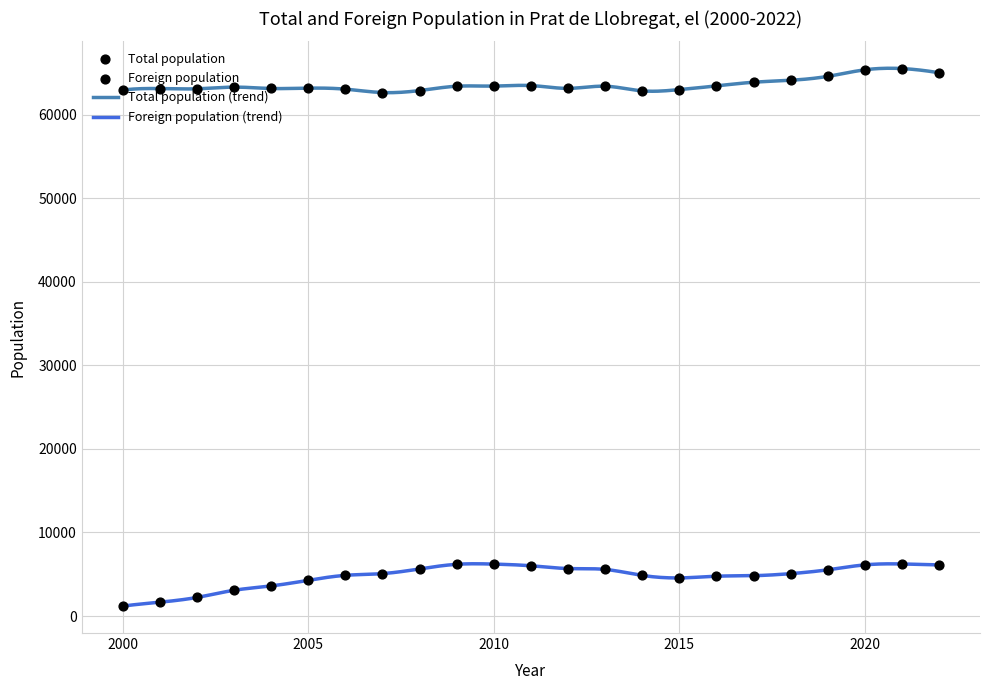

What are all the series names shown in the legend?

Total population, Foreign population